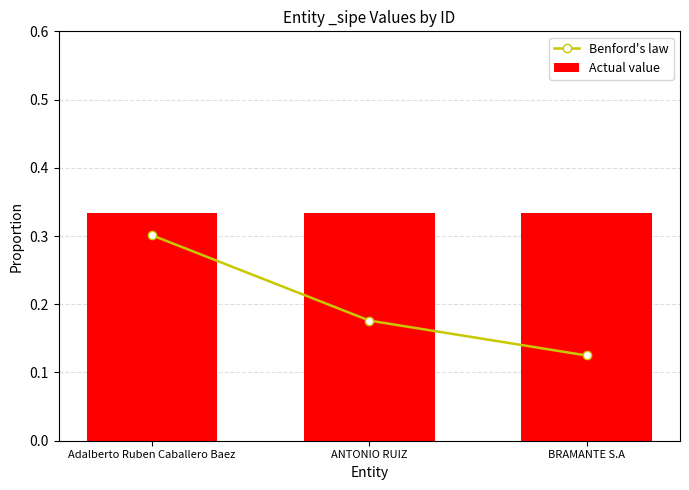

True or false: Benford's law has a value of 0.2 at BRAMANTE S.A.

False